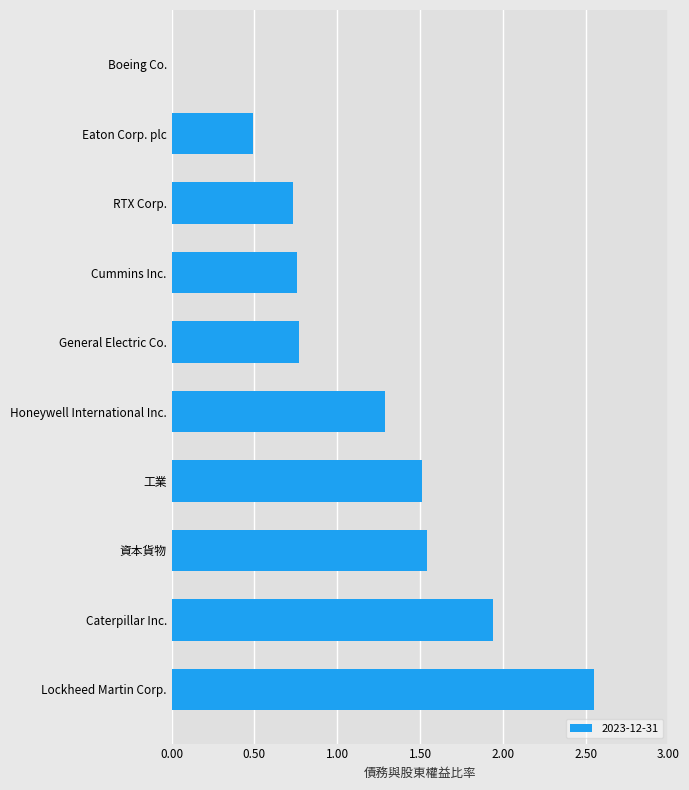

Which label corresponds to the largest value in the chart?

Lockheed Martin Corp.